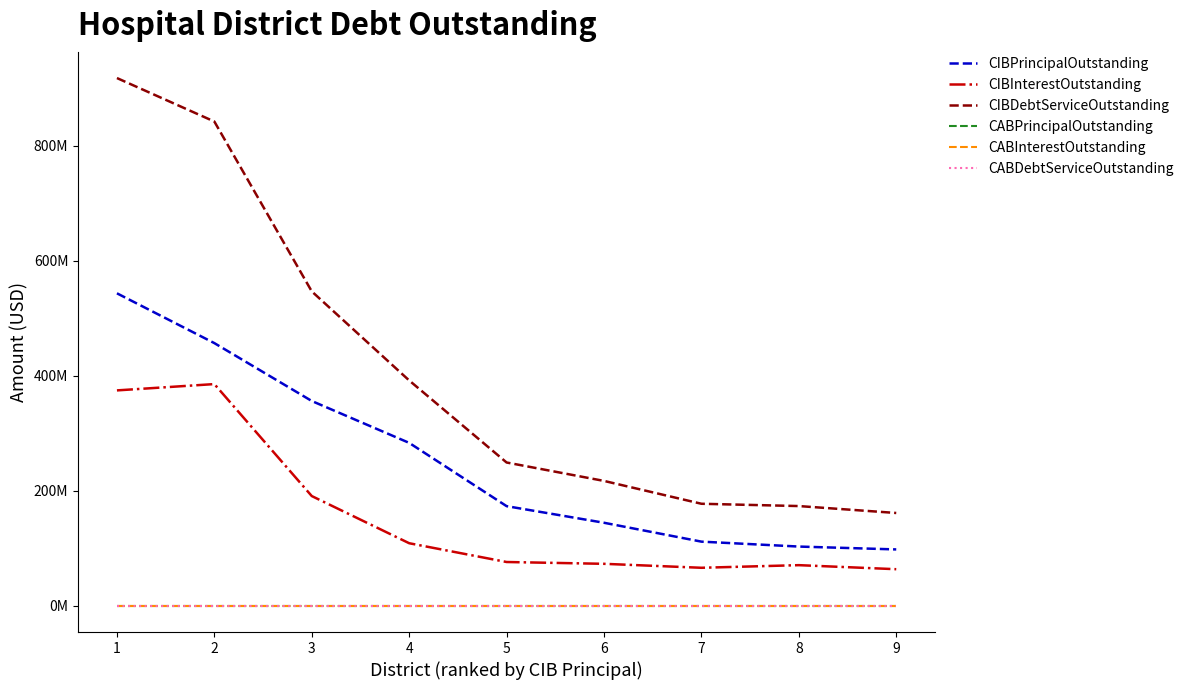

Does the chart have visible grid lines?

No